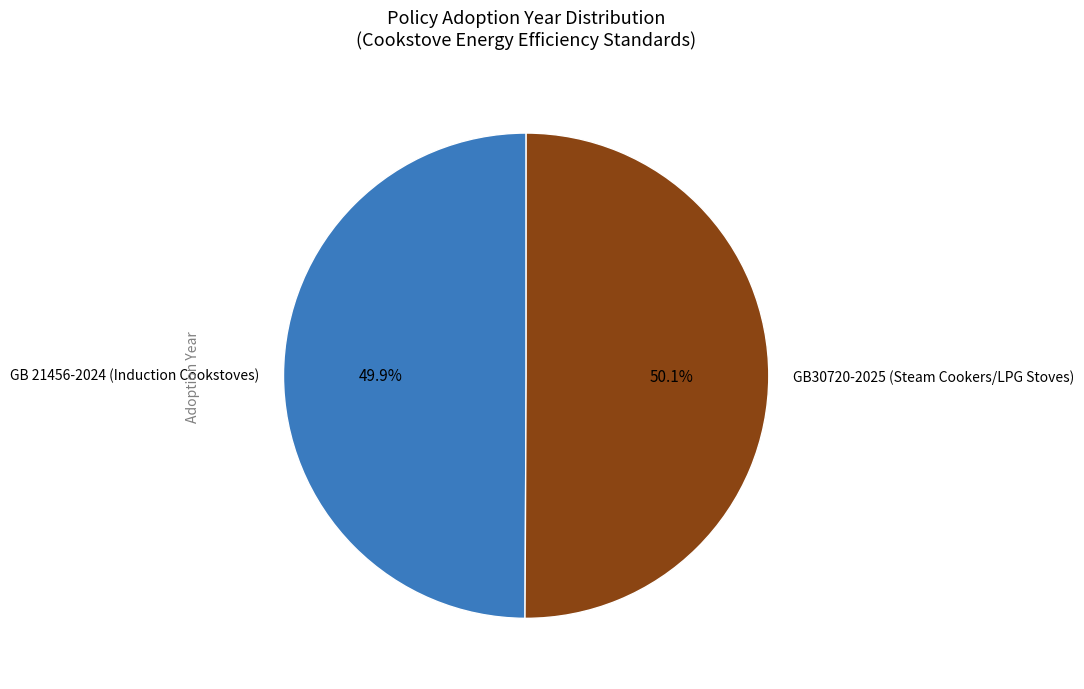

How many segments does this pie chart have?

2